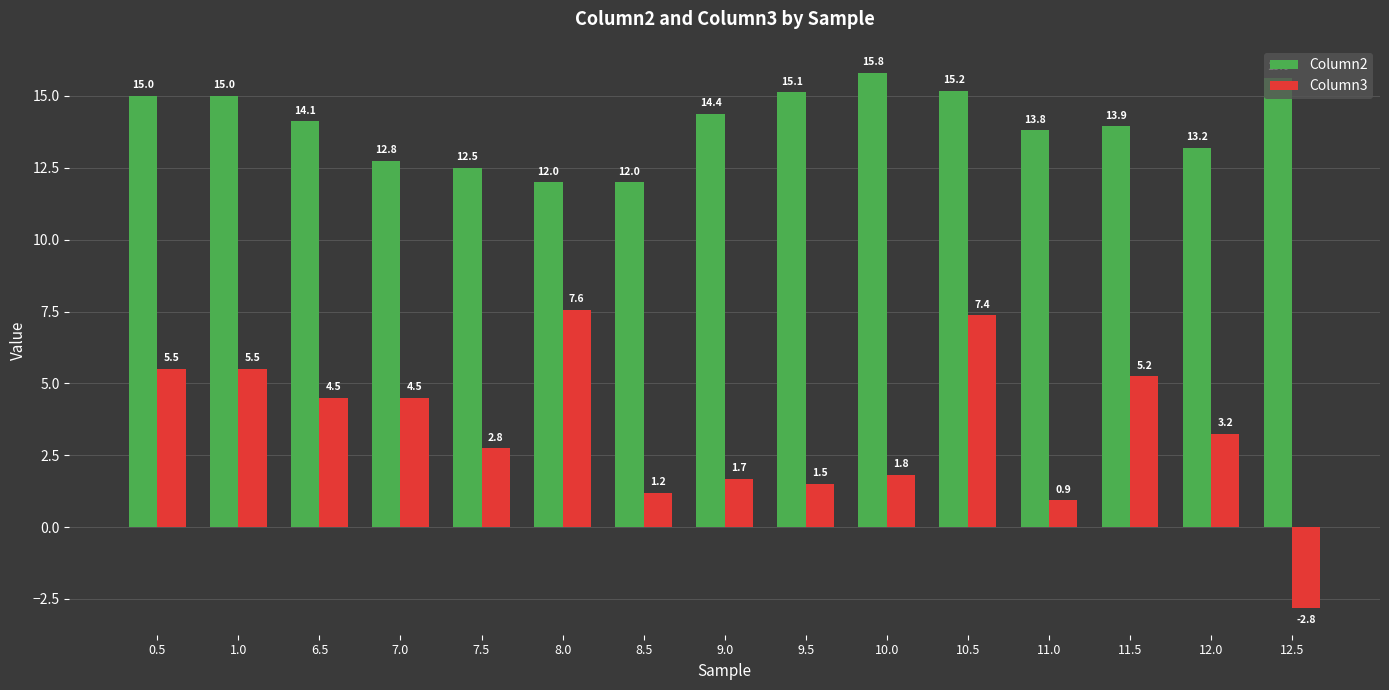

At which category is the sum across all series the highest?

10.5